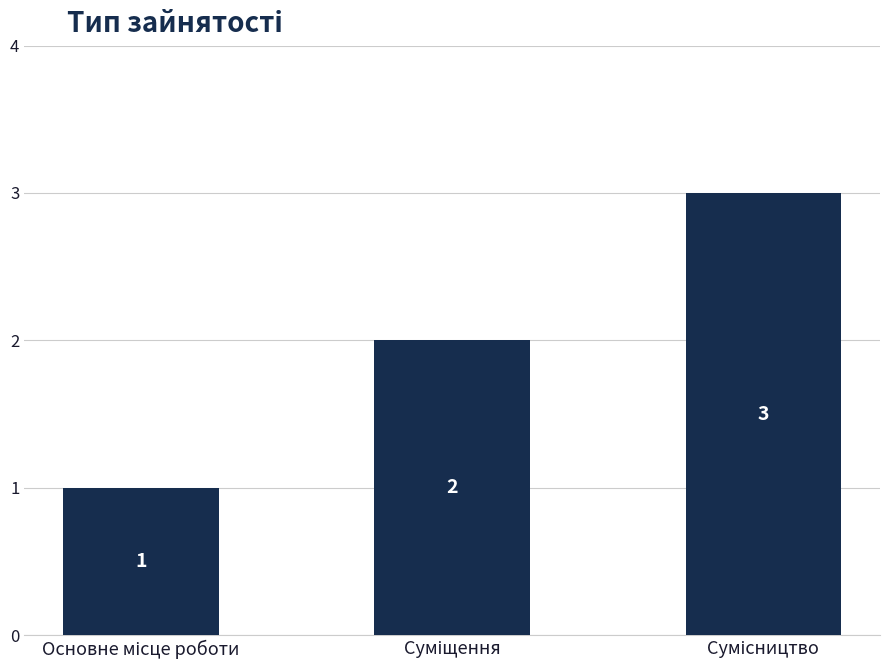

What is the value of the 3rd bar from the left?

3